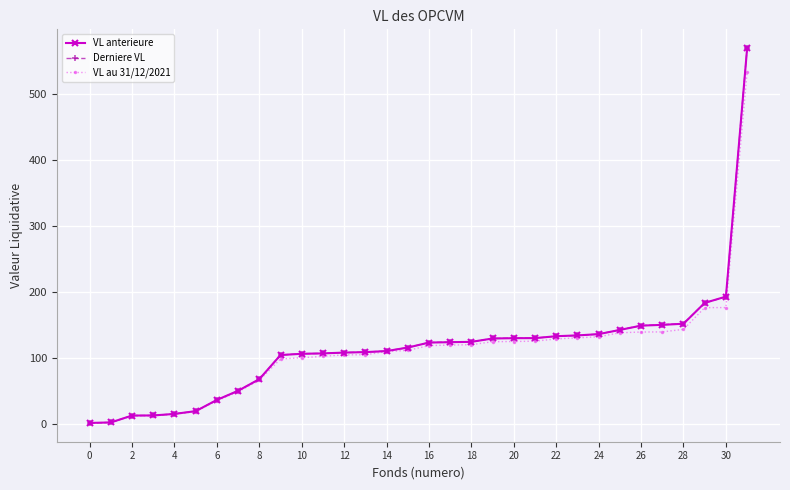

What is the maximum value shown in the chart?

569.4